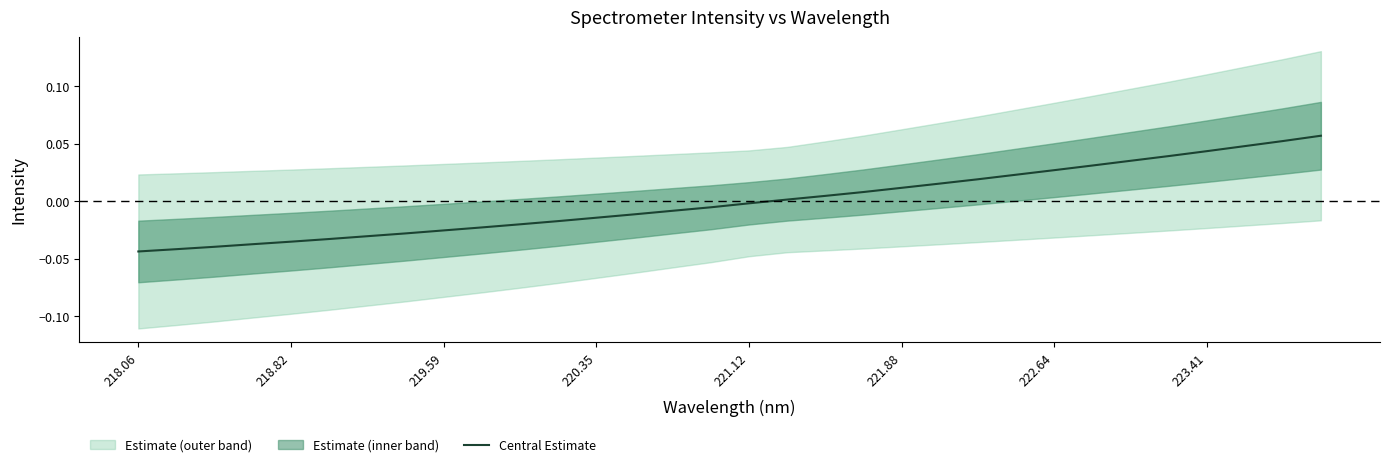

How many negative values are there?

17